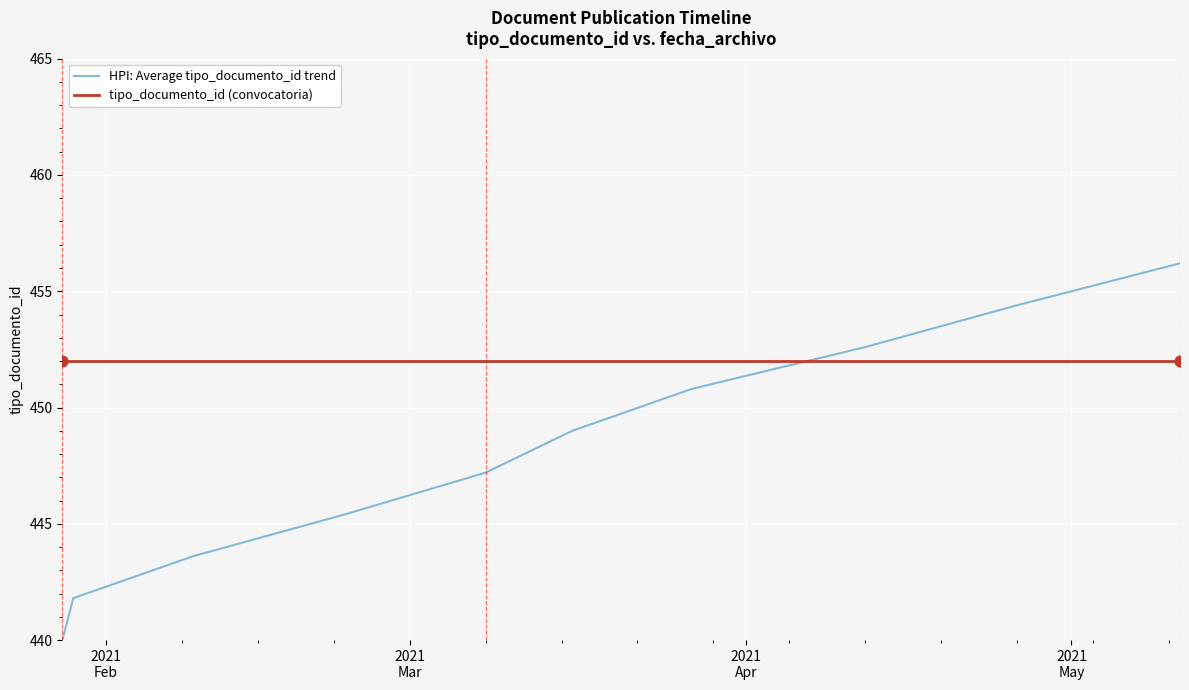

Which series has the largest total across all categories?

tipo_documento_id (convocatoria)